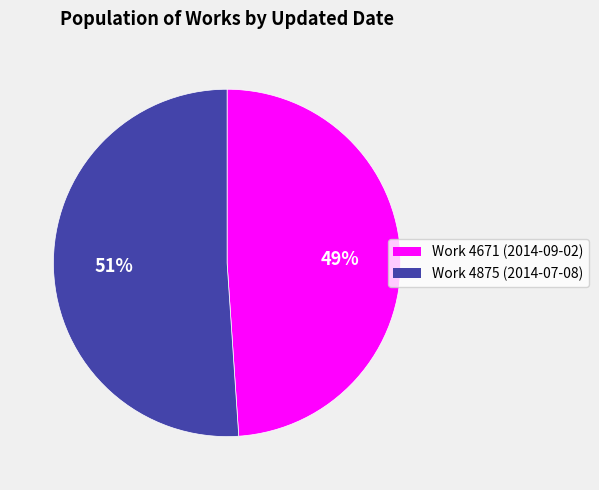

To the nearest percent, what is the average slice percentage?

50%